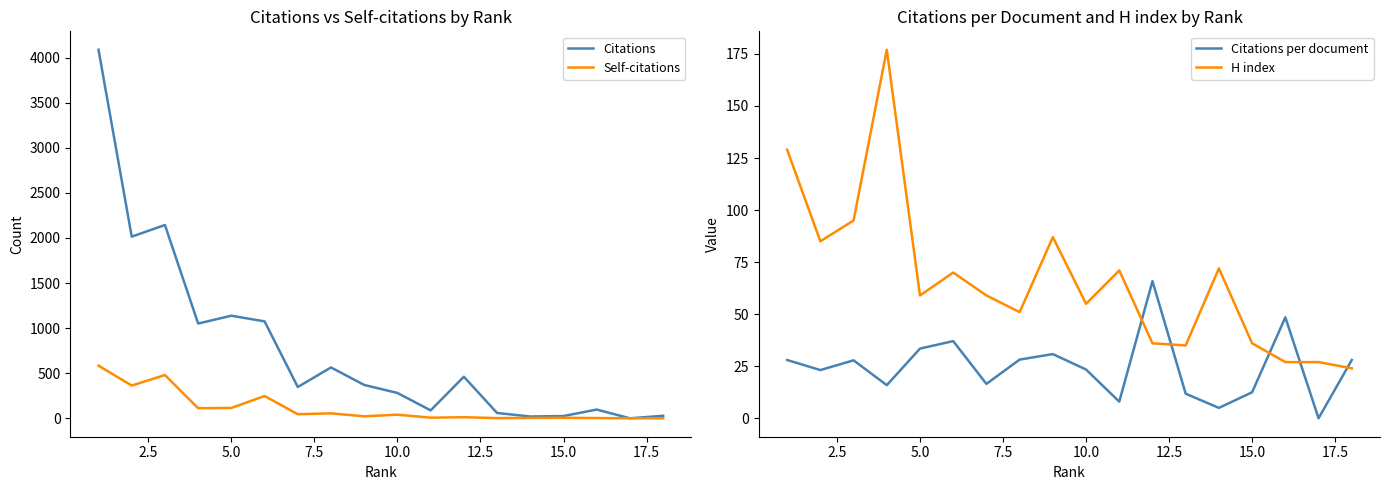

What is the highest value of the Self-citations series?

584